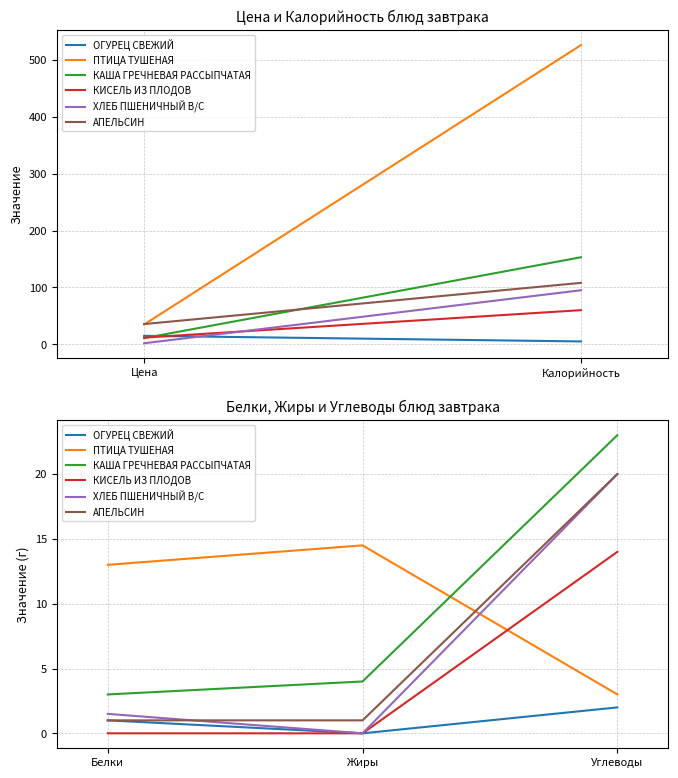

Which series changed the most between Жиры and Углеводы?

ХЛЕБ ПШЕНИЧНЫЙ В/С